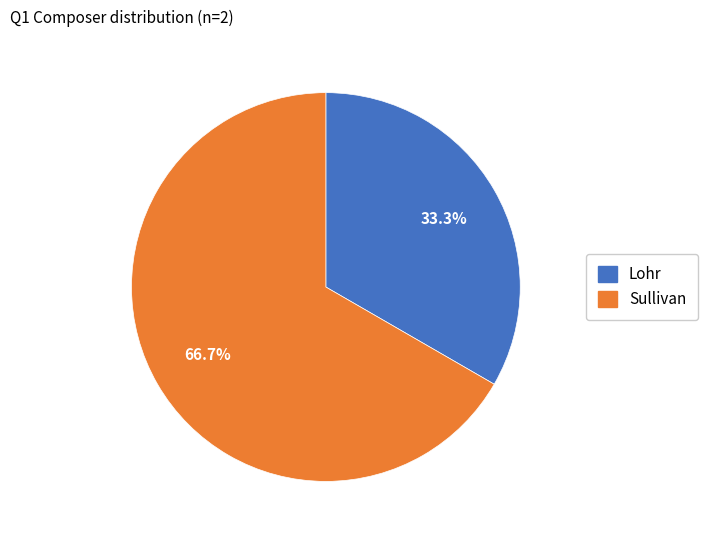

True or false: Sullivan accounts for 67% of the total.

True